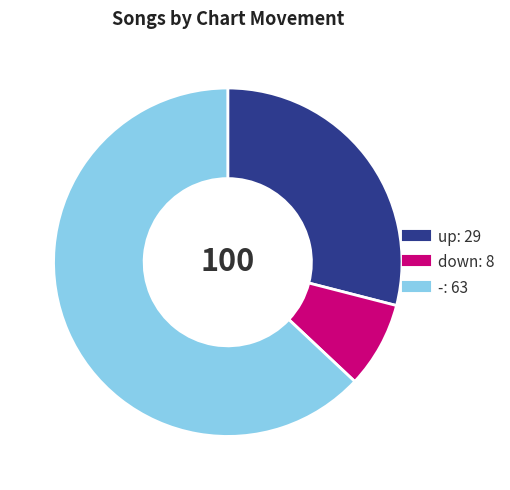

Which has a higher value, up or down?

up